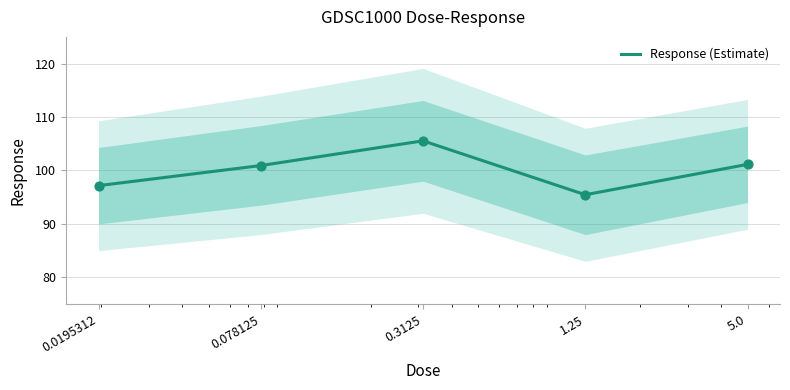

What is the change in value from 0.078125 to 0.3125?

+4.6